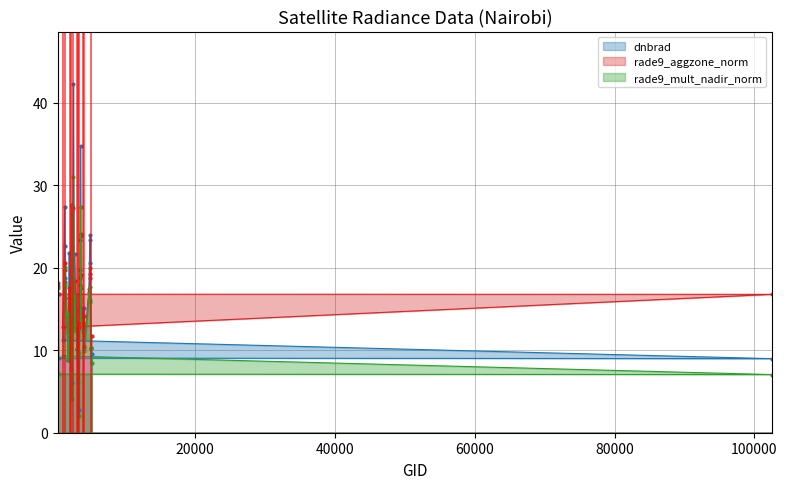

True or false: rade9_mult_nadir_norm and rade9_aggzone_norm intersect in this chart.

True